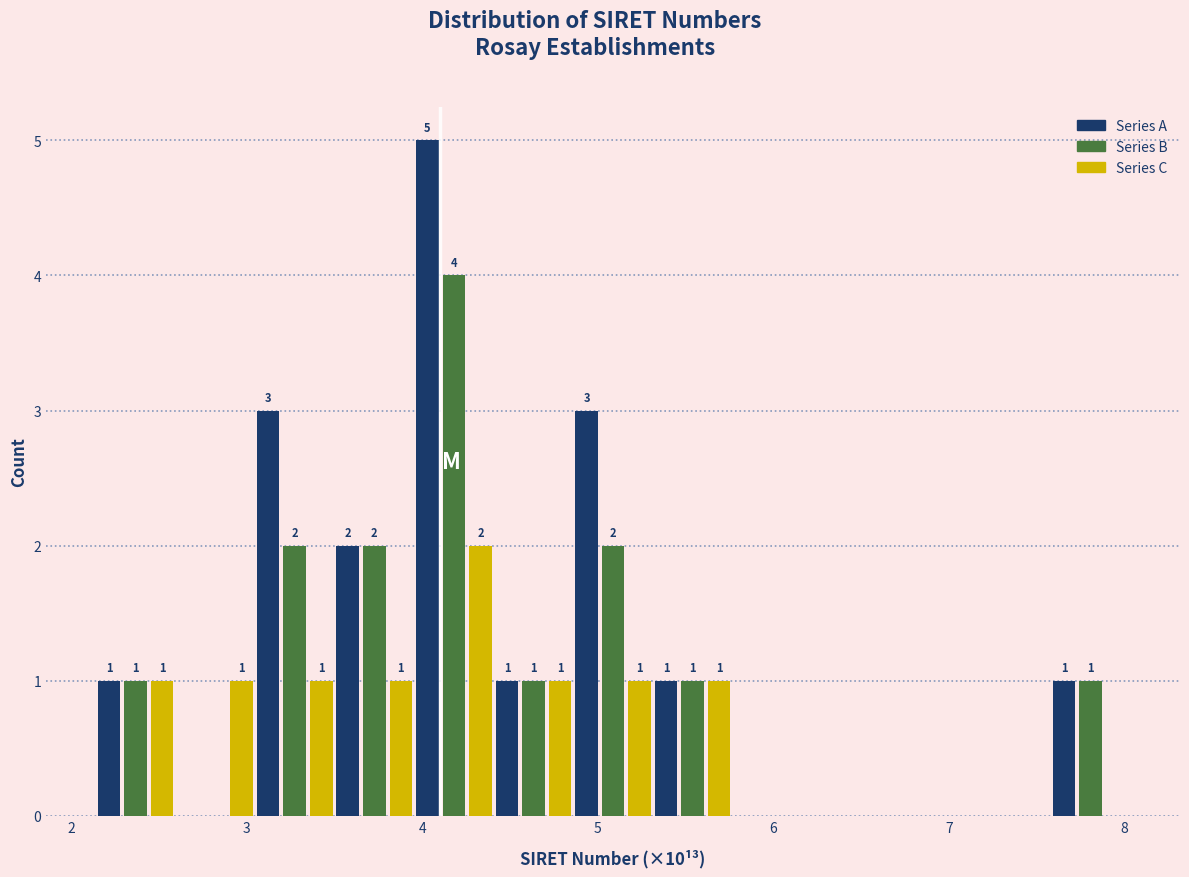

In the Series B series, which range on the x-axis has the tallest bar?

4.0 to 4.4